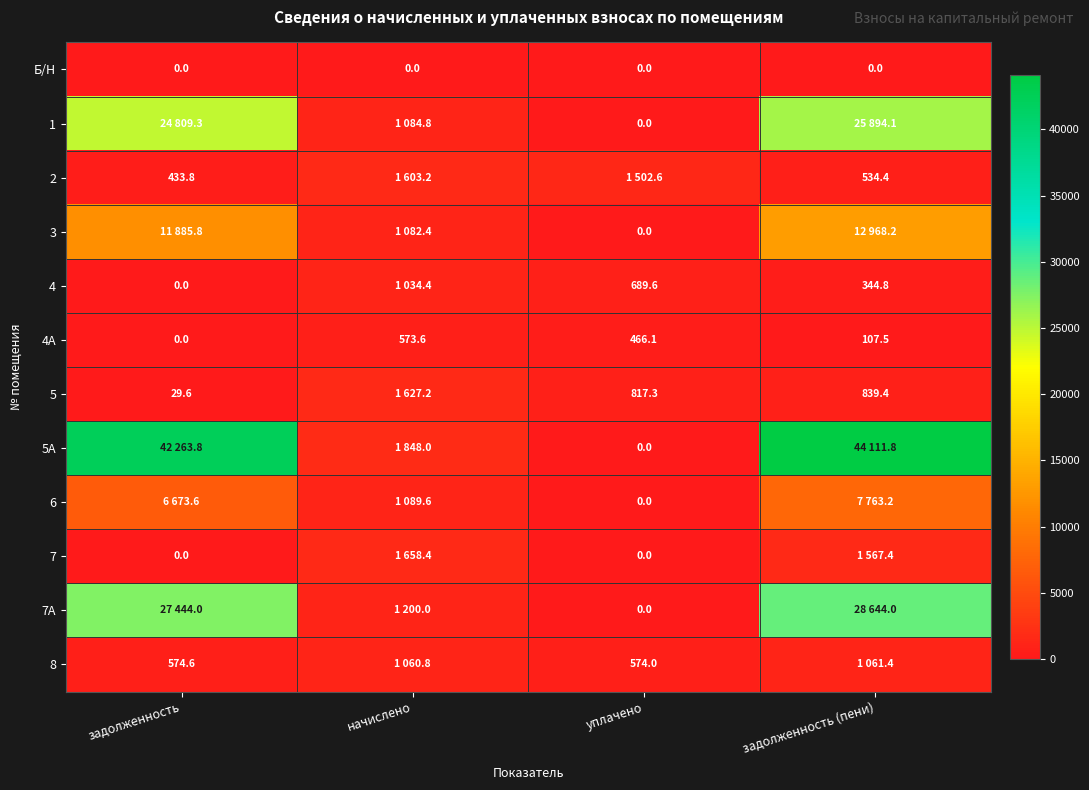

What is the difference between the 4 values at задолженность (пени) and начислено?

689.6